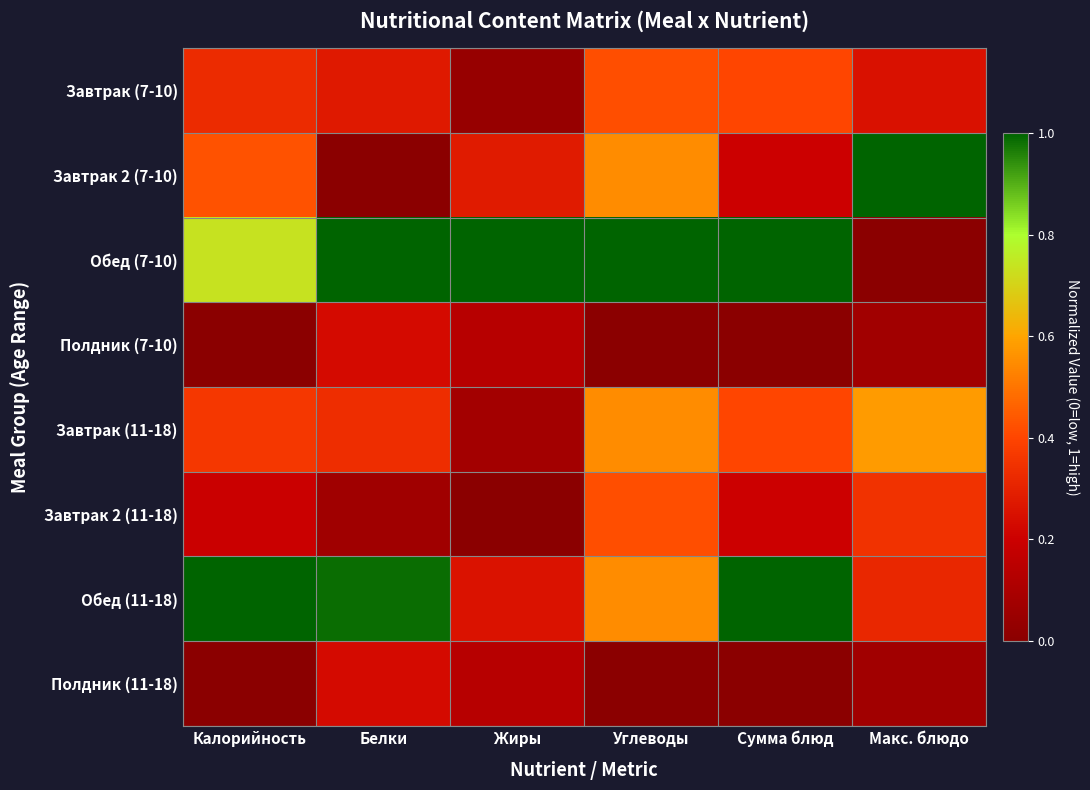

Which series has the largest range (max minus min)?

Завтрак 2 (7-10)